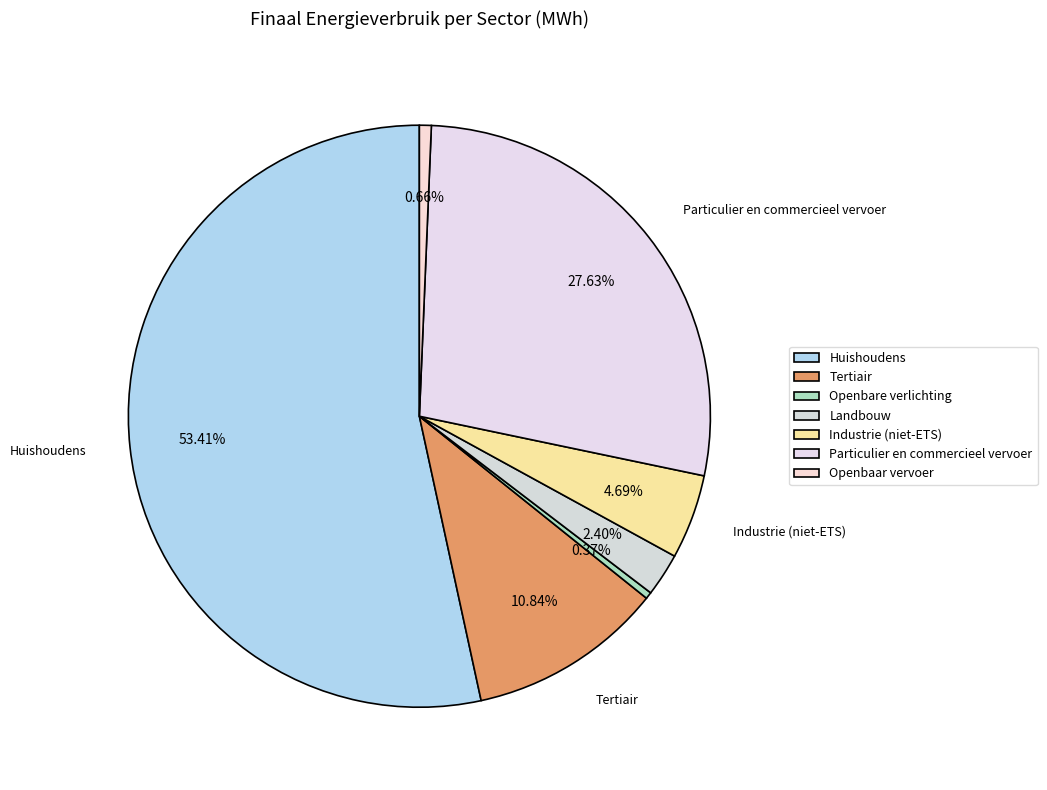

Which category has the smallest portion of the pie?

openbare verlichting